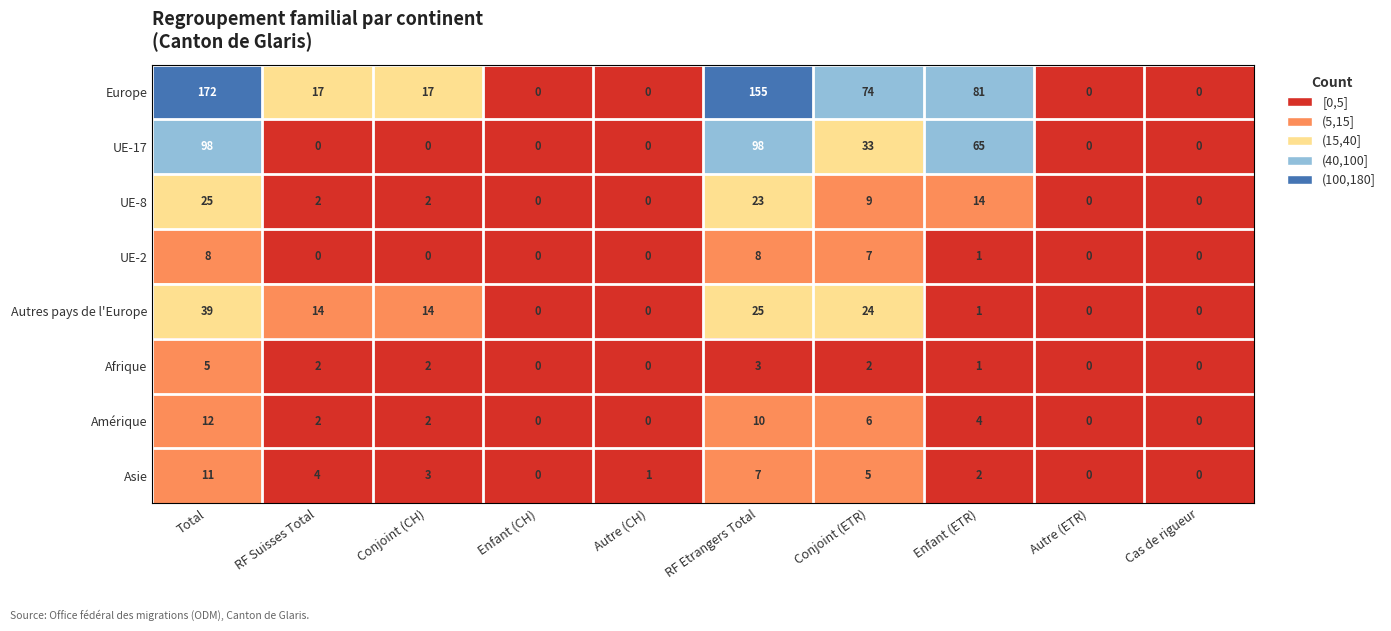

At which label is Europe closest to 86?

Enfant (ETR)